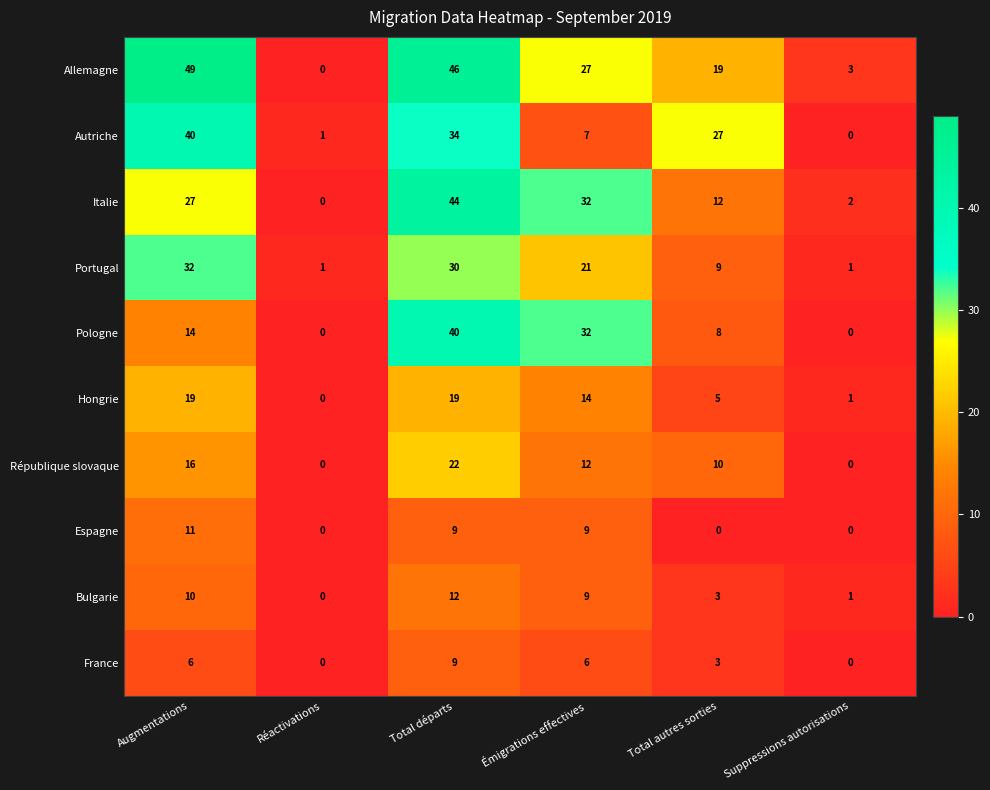

Rank the series at Augmentations from highest to lowest value.

Allemagne, Autriche, Portugal, Italie, Hongrie, République slovaque, Pologne, Espagne, Bulgarie, France